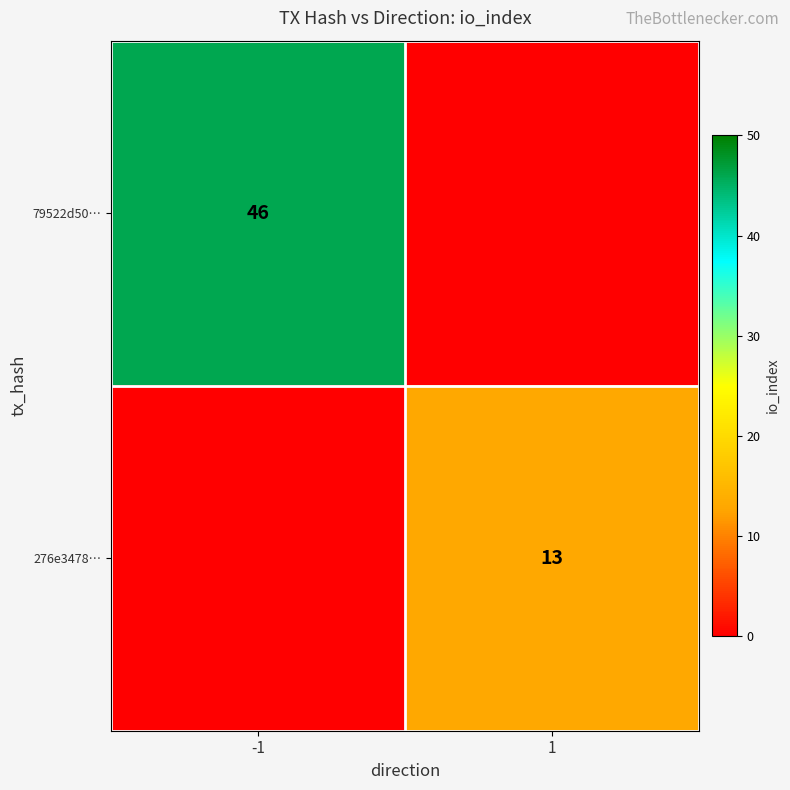

The 79522d50… series shows 32 at -1. True or false?

False